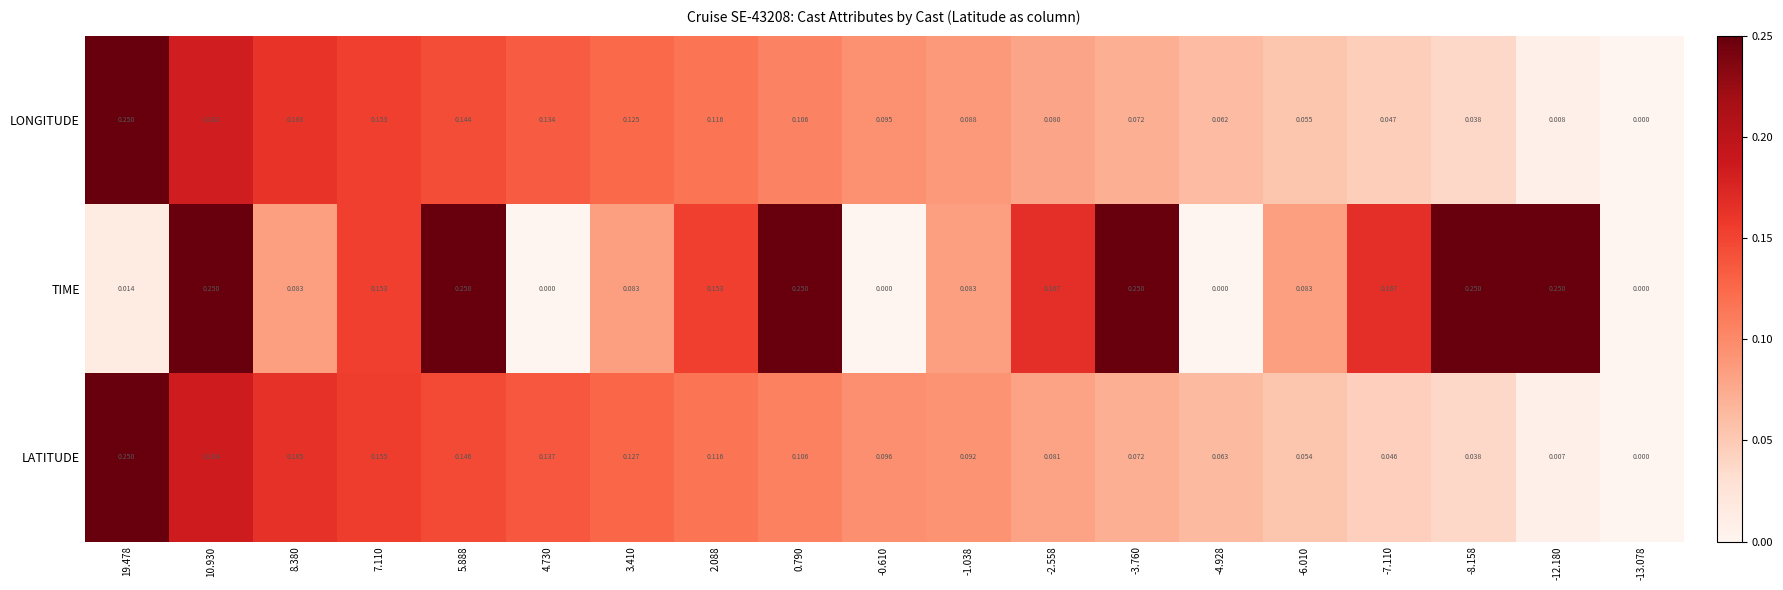

Between 3.410 and -2.558, which series saw the biggest shift?

TIME